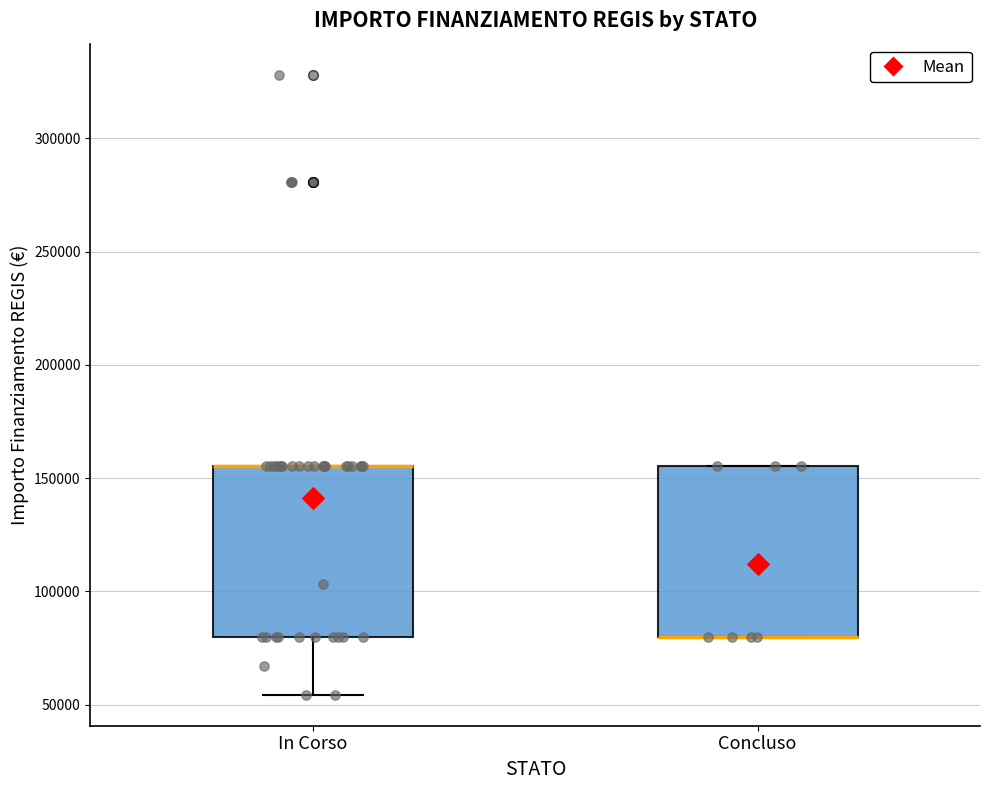

Where is the lower edge of the box for Concluso on the y-axis? The values are not printed on the chart, so give them approximately, as read against the axis.

80000